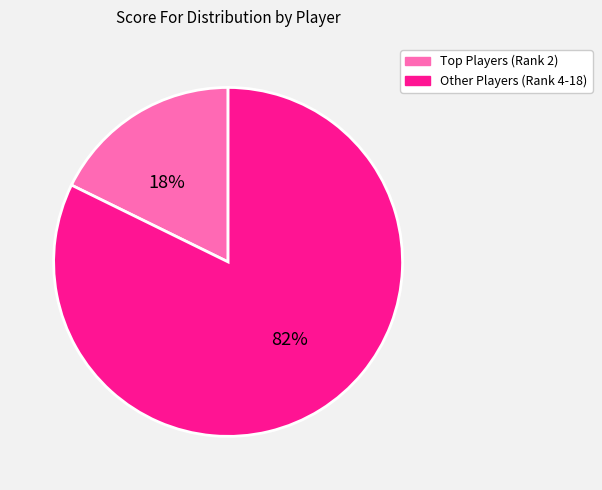

Is it true that Other Players (Rank 4-18) is 82% of the pie?

True